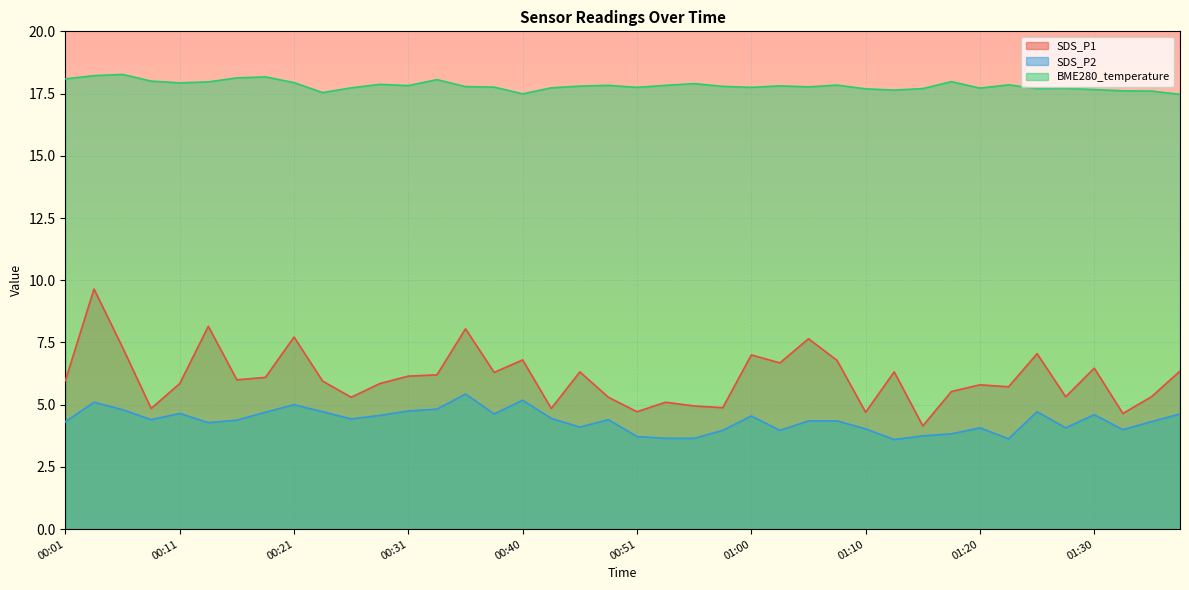

Is it true that SDS_P1 equals 4.7 at 01:32?

True